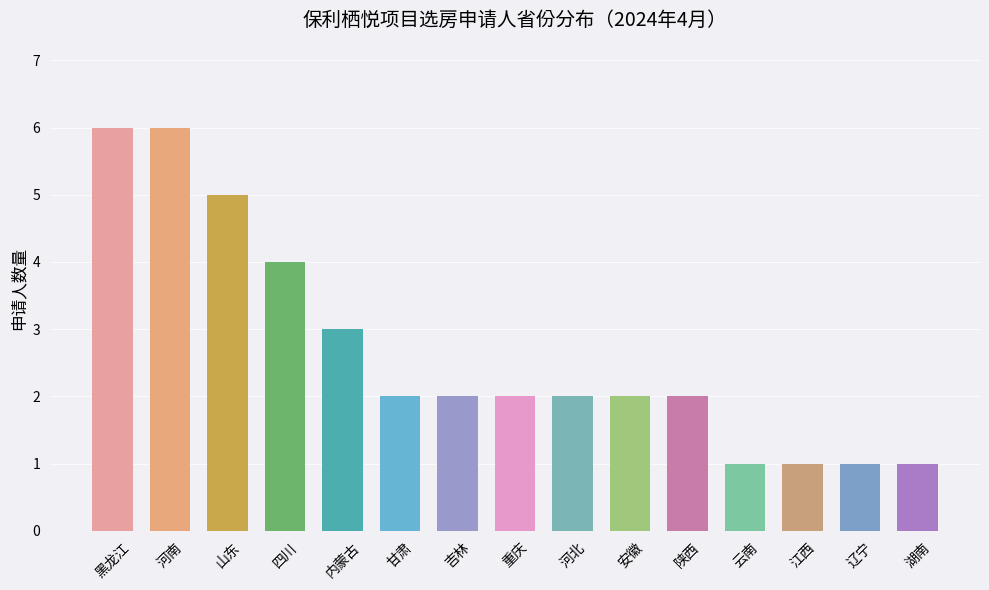

What is the label of the 8th bar from the left?

重庆